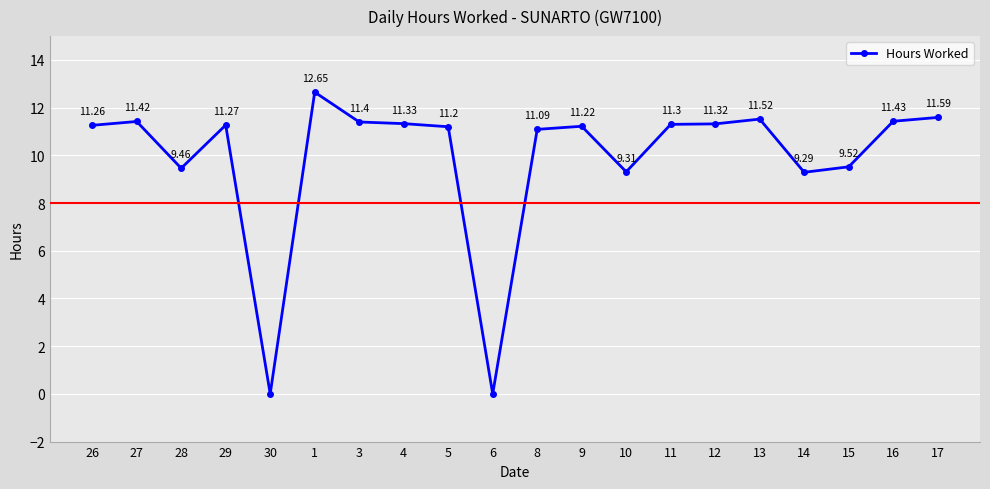

True or false: the data shows 9.3 at 14.

True